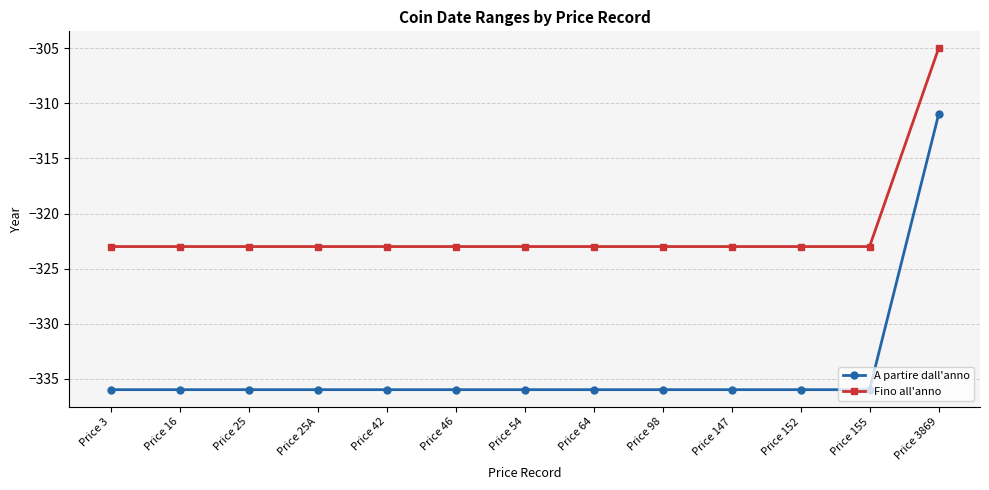

Count the number of categories in the chart.

13